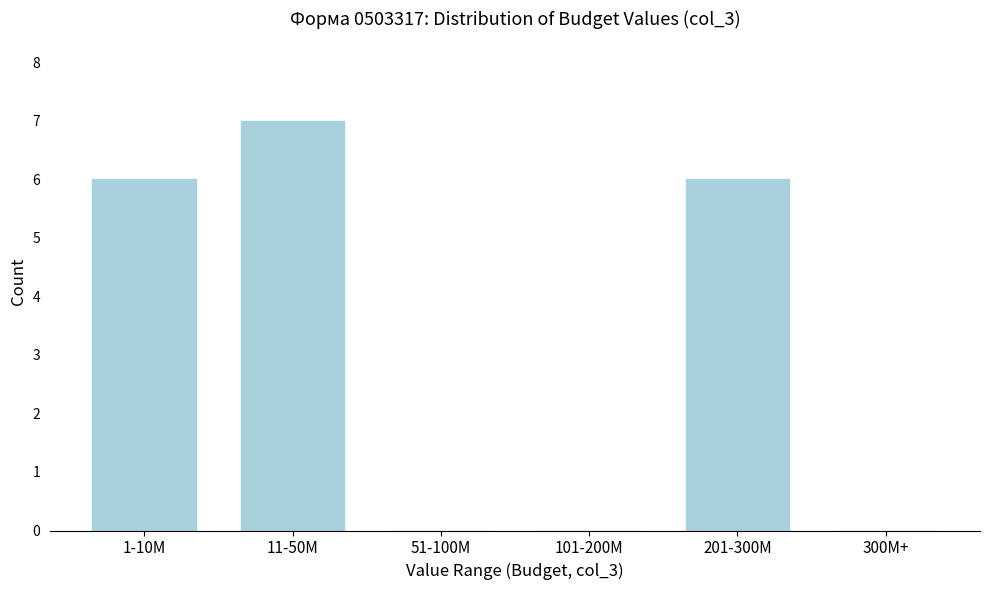

Reading left to right, transcribe all the data shown in this chart.

1-10M=6	11-50M=7	51-100M=0	101-200M=0	201-300M=6	300M+=0